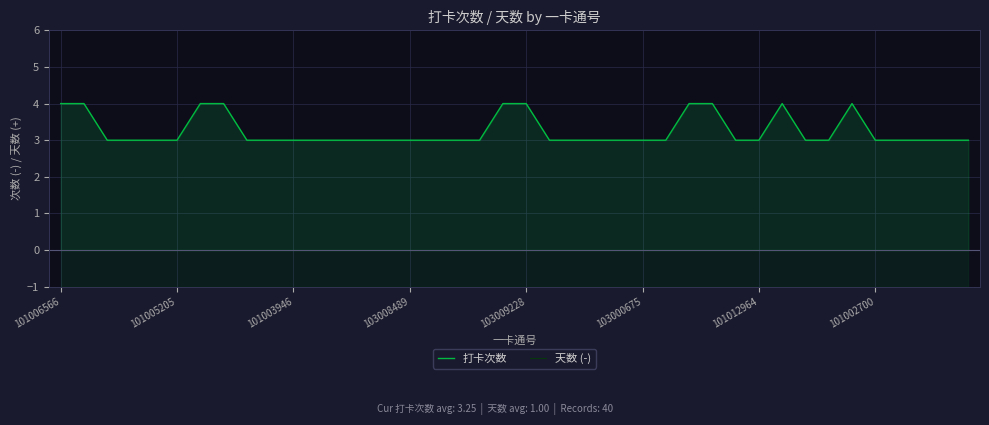

At which category is the sum across all series the highest?

101006566